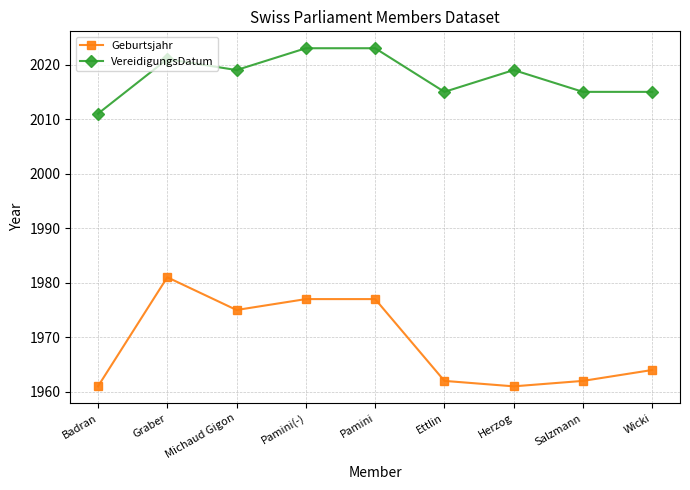

Which series has the largest range (max minus min)?

Geburtsjahr